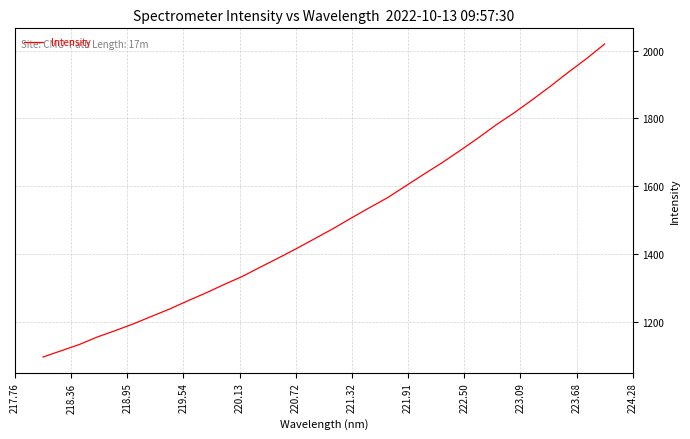

What is the maximum value shown in the chart?

2019.9